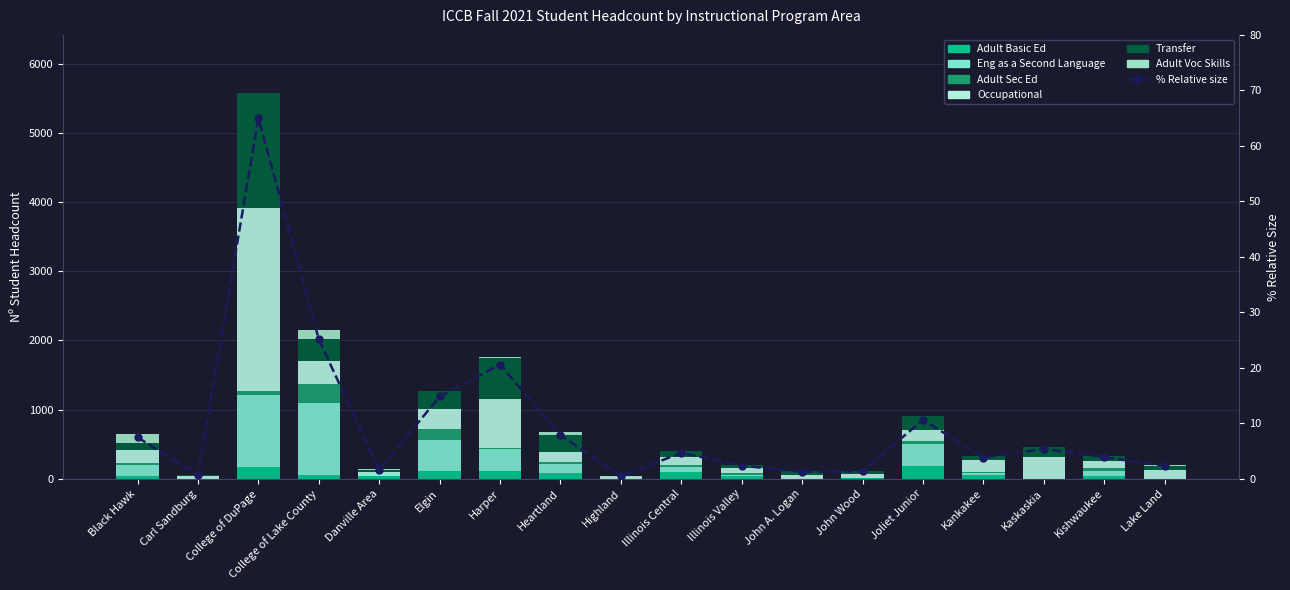

Is the value of Adult Basic Ed at Black Hawk greater than the value of Eng as a Second Language at John A. Logan?

Yes